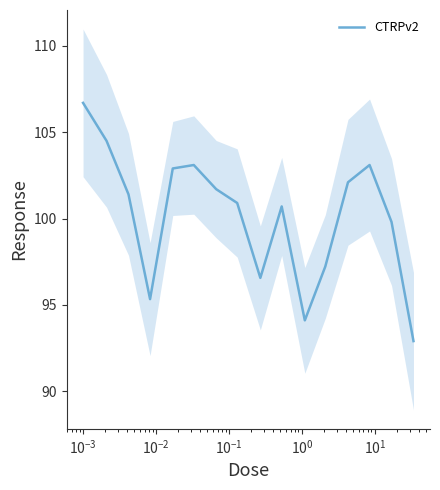

What is the lowest value of the CTRPv2 series?

92.9